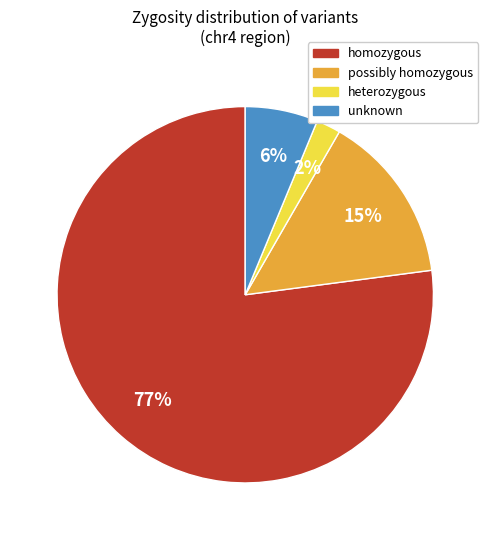

Does any single category account for the majority?

Yes